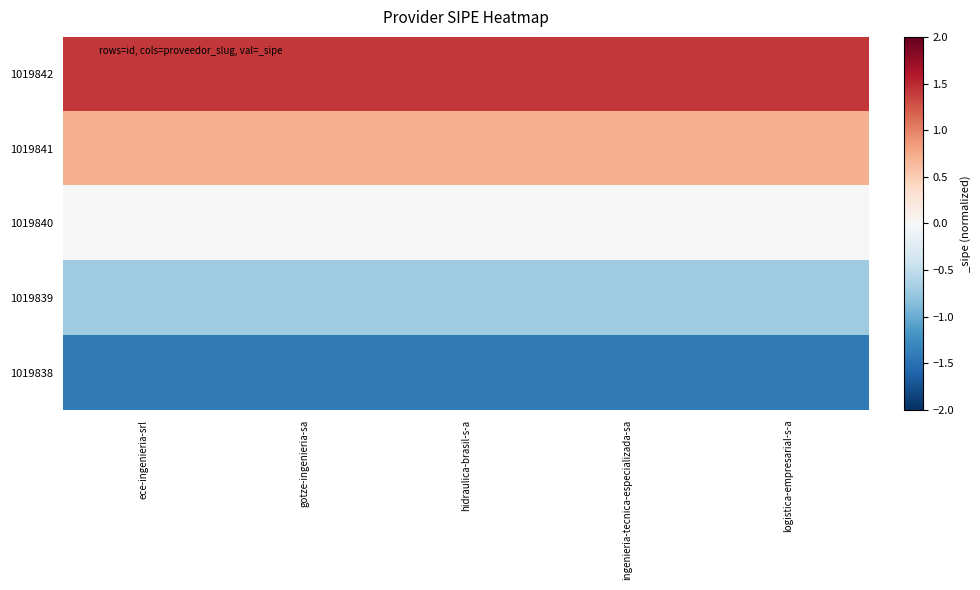

Reading left to right, list all the values displayed in this chart.

1019842: ece-ingenieria-srl=1.4	gotze-ingenieria-sa=1.4	hidraulica-brasil-s-a=1.4	ingenieria-tecnica-especializada-sa=1.4	logistica-empresarial-s-a=1.4
1019841: ece-ingenieria-srl=0.7	gotze-ingenieria-sa=0.7	hidraulica-brasil-s-a=0.7	ingenieria-tecnica-especializada-sa=0.7	logistica-empresarial-s-a=0.7
1019840: ece-ingenieria-srl=0.0	gotze-ingenieria-sa=0.0	hidraulica-brasil-s-a=0.0	ingenieria-tecnica-especializada-sa=0.0	logistica-empresarial-s-a=0.0
1019839: ece-ingenieria-srl=-0.7	gotze-ingenieria-sa=-0.7	hidraulica-brasil-s-a=-0.7	ingenieria-tecnica-especializada-sa=-0.7	logistica-empresarial-s-a=-0.7
1019838: ece-ingenieria-srl=-1.4	gotze-ingenieria-sa=-1.4	hidraulica-brasil-s-a=-1.4	ingenieria-tecnica-especializada-sa=-1.4	logistica-empresarial-s-a=-1.4